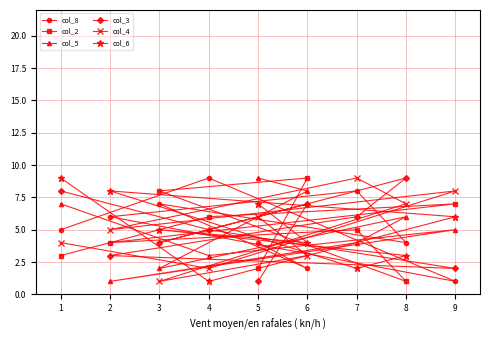

How many lines are shown in the chart?

6